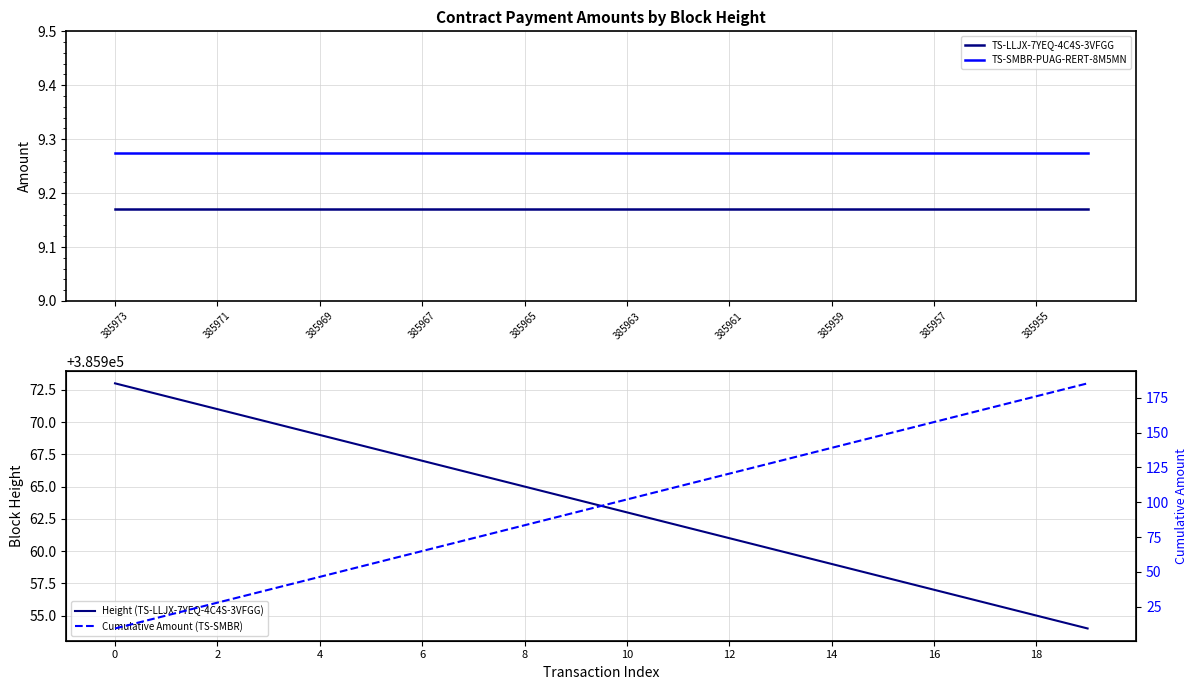

The TS-LLJX-7YEQ-4C4S-3VFGG series shows 13.2 at 385955. True or false?

False